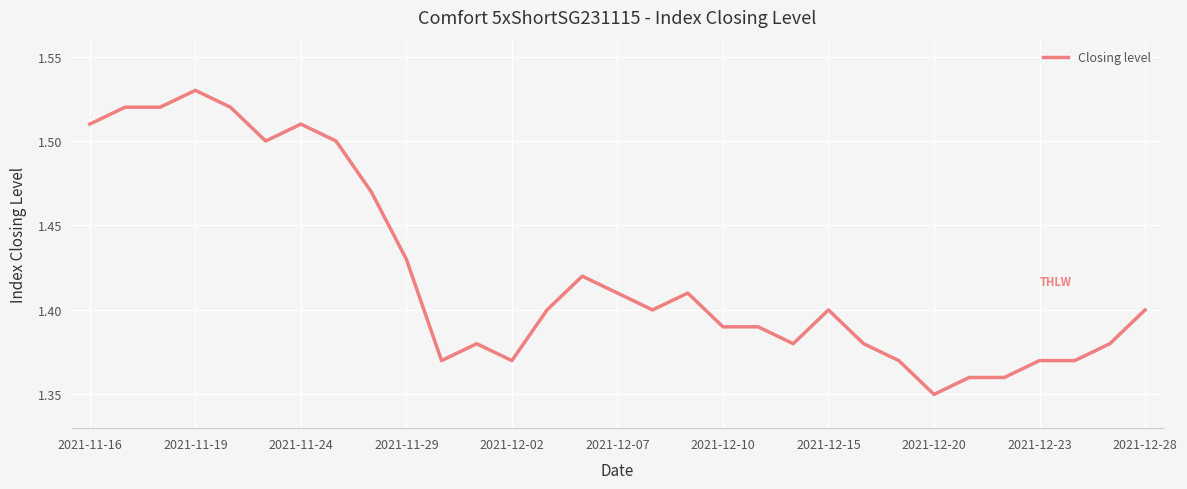

Which category has the highest value across all series?

2021-11-19